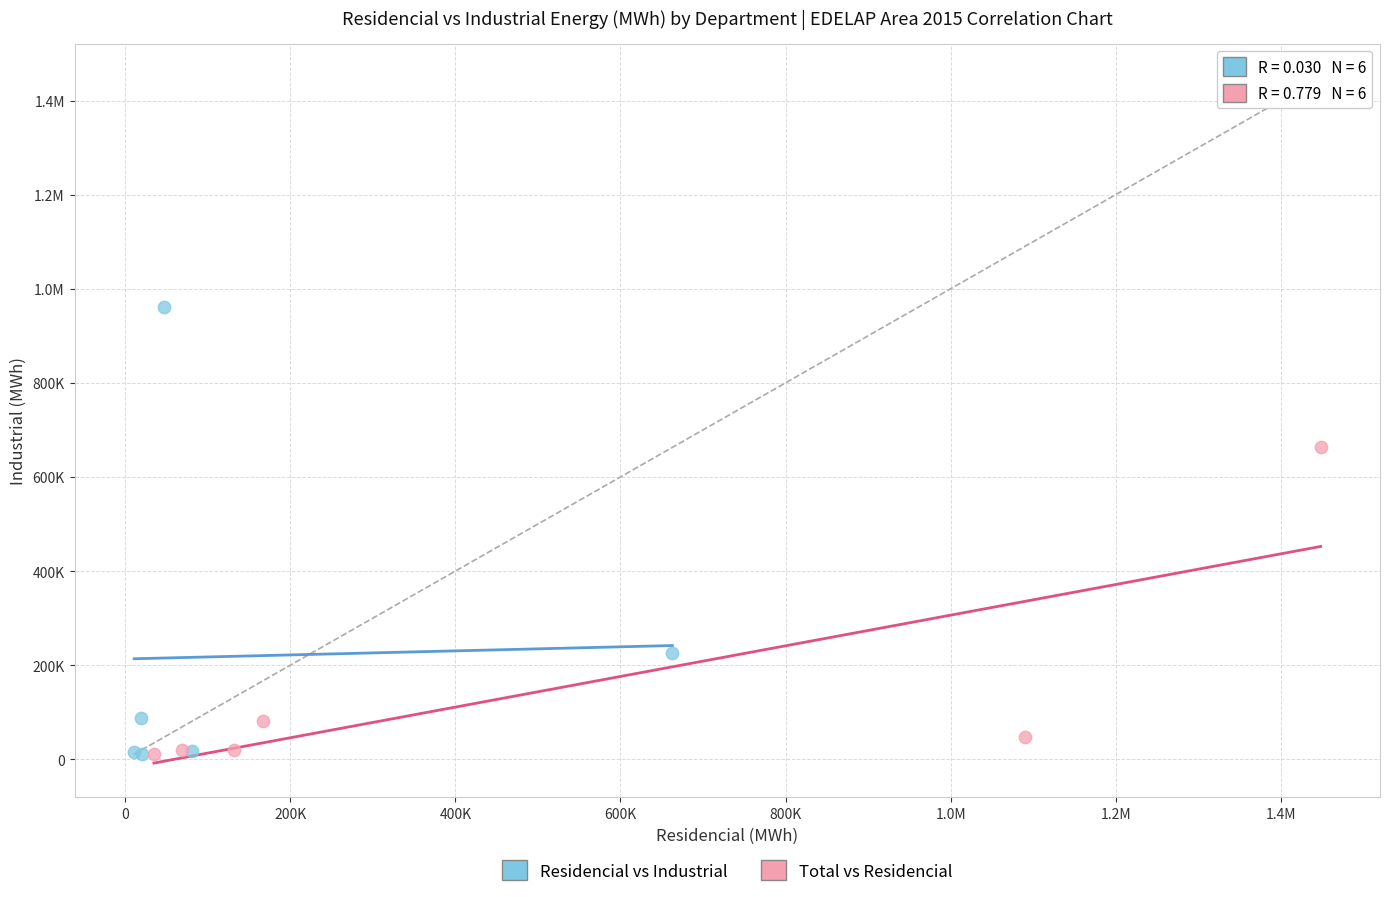

What are all the series names shown in the legend?

Residencial vs Industrial, Total vs Residencial